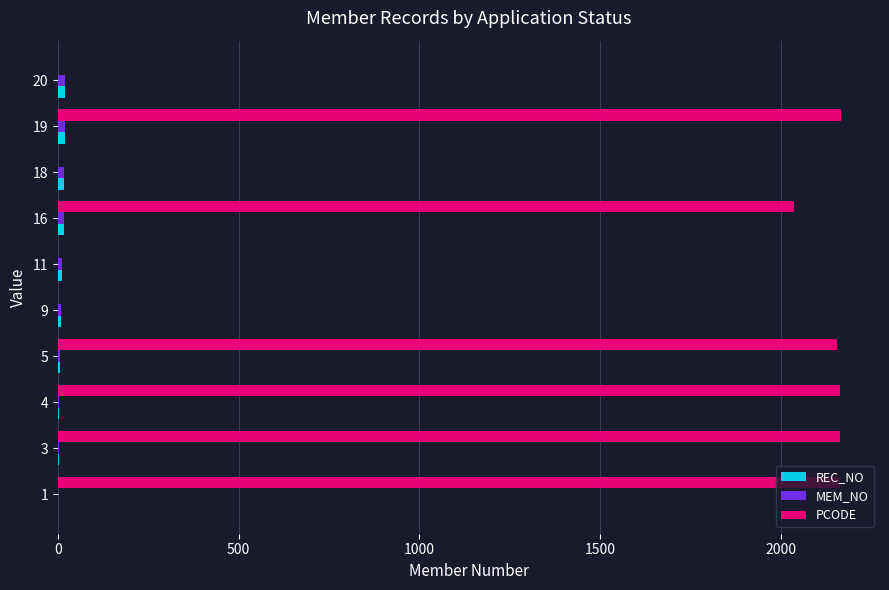

Which series has the largest total across all categories?

PCODE